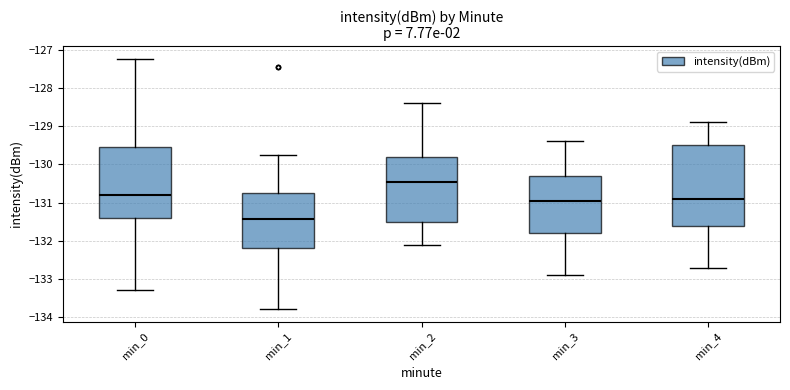

Which box is the tallest, from its lower edge to its upper edge?

min_4